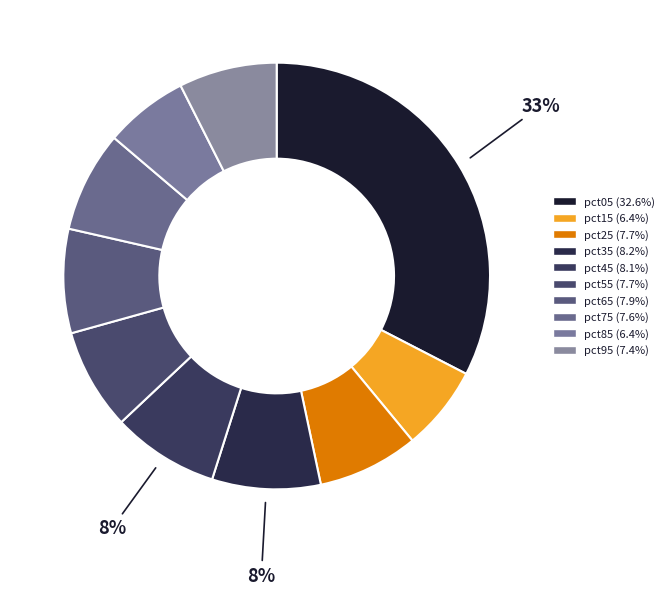

How many slices are in this pie chart?

10